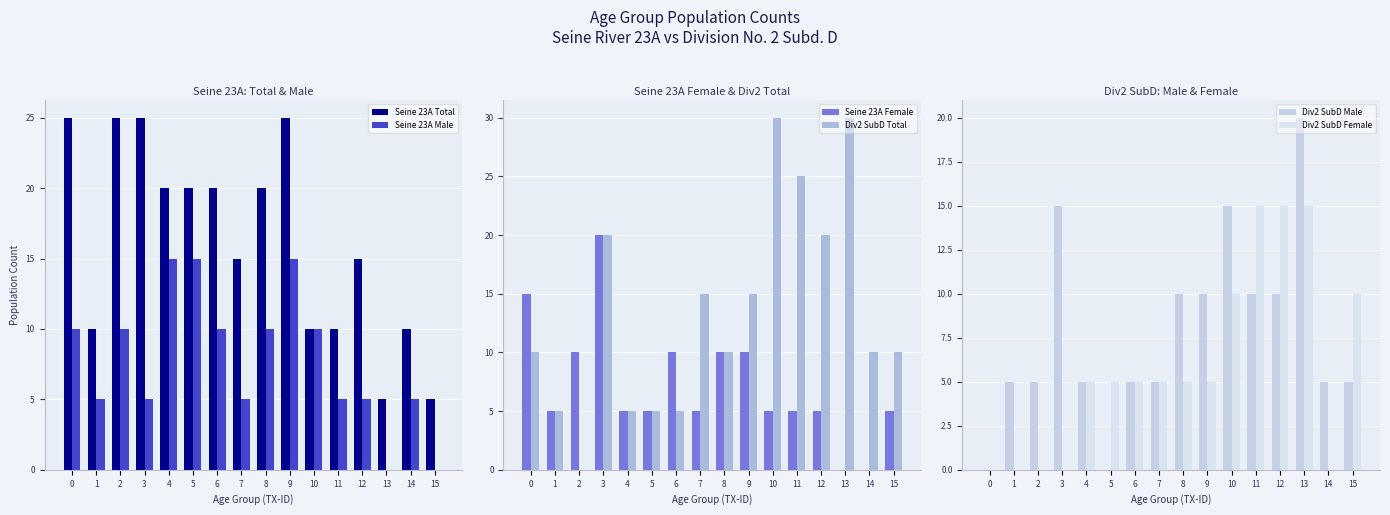

Which category has the lowest value across all series?

13